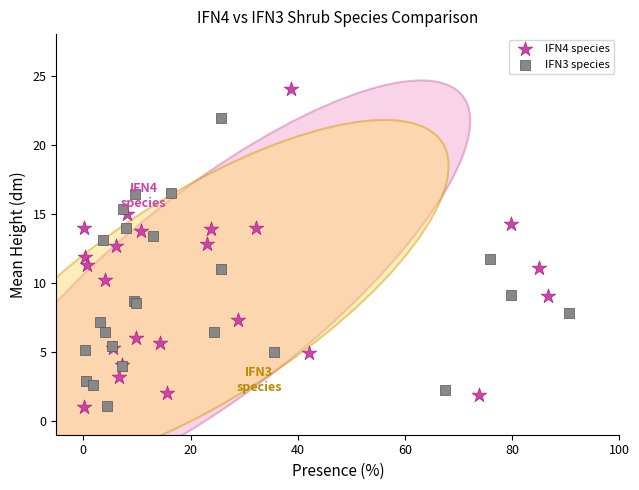

Which series contains the highest Y value?

IFN4 species